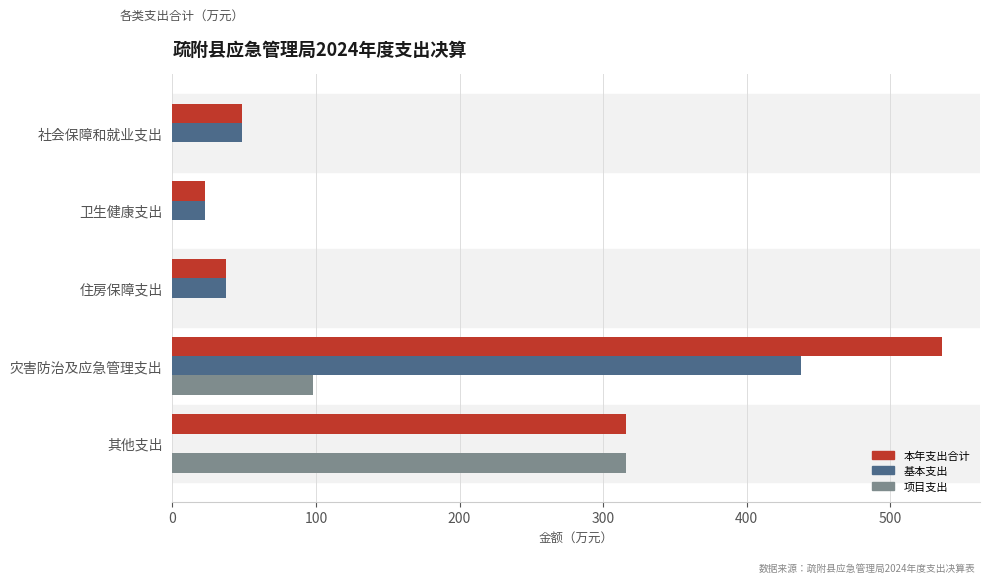

Which category has the highest value in the 项目支出 series?

其他支出